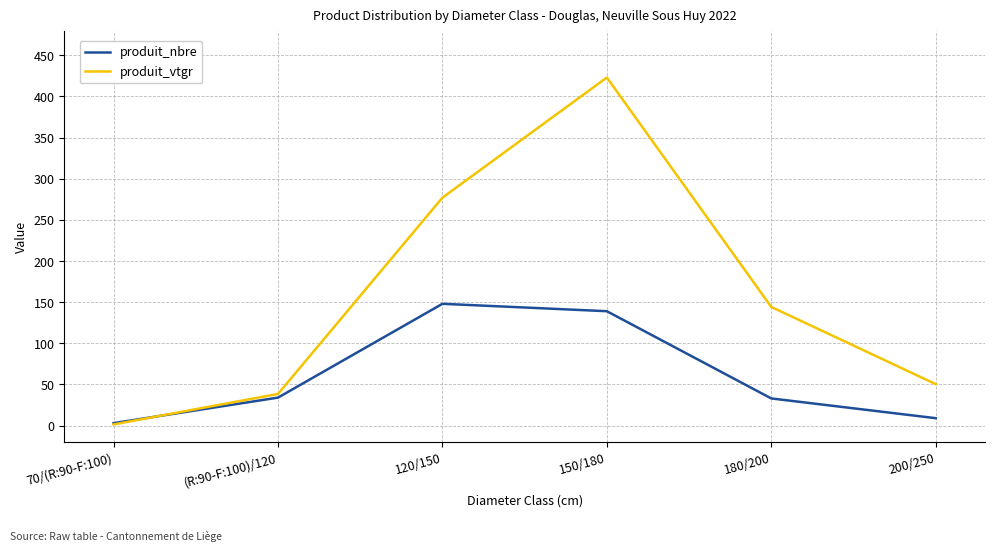

At 200/250, list the series in order from largest to smallest.

produit_vtgr, produit_nbre